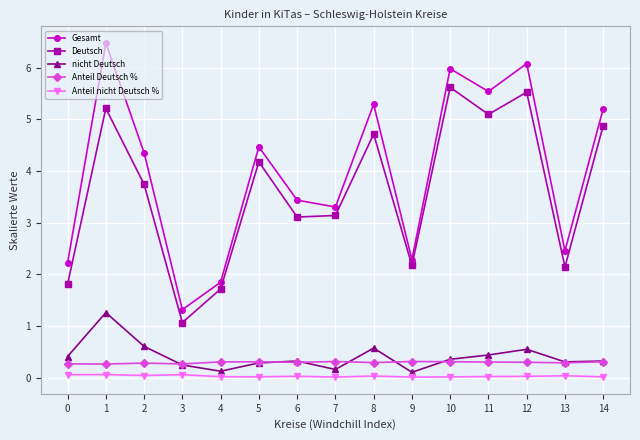

Where is the first local maximum for Gesamt?

1